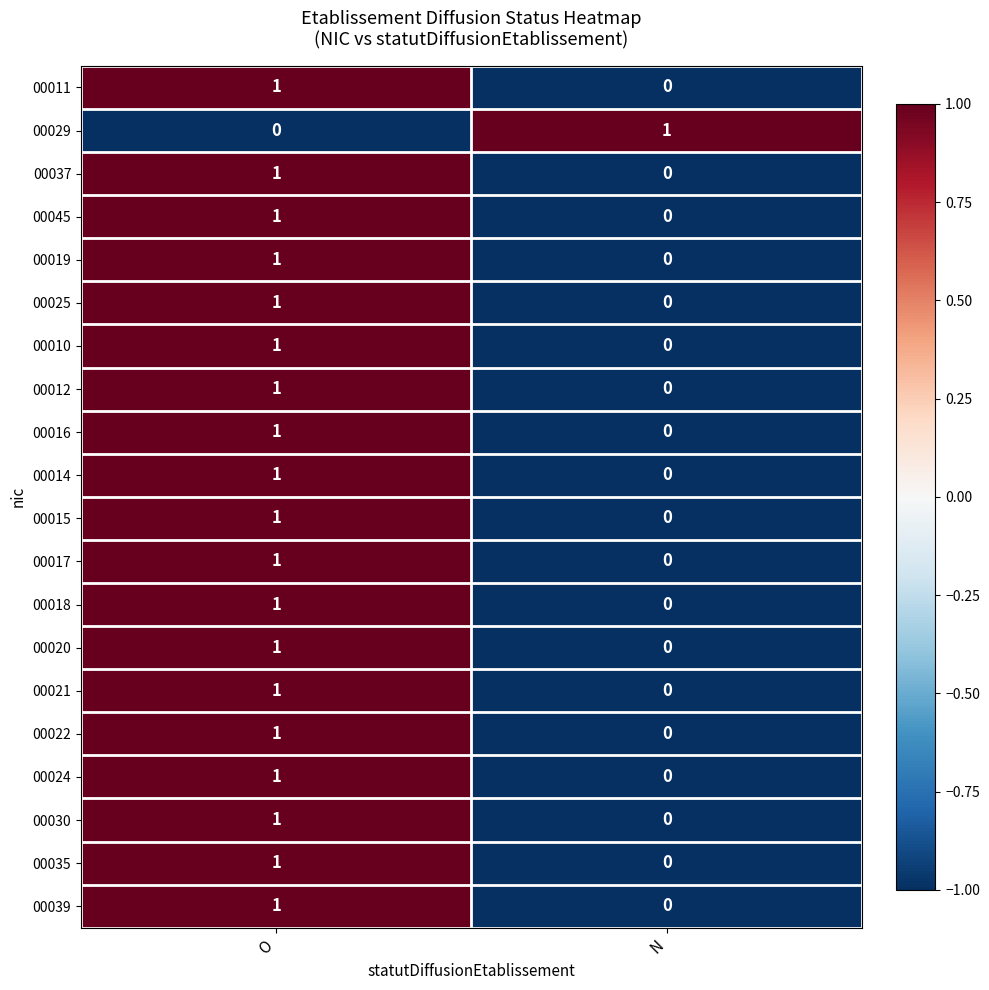

Count the number of data series in this chart.

20